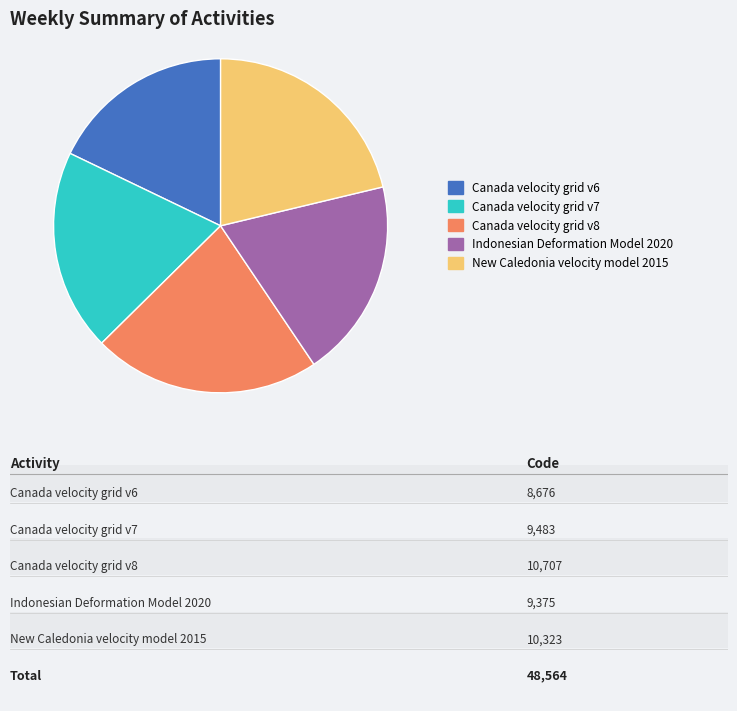

How many slices are in this pie chart?

5